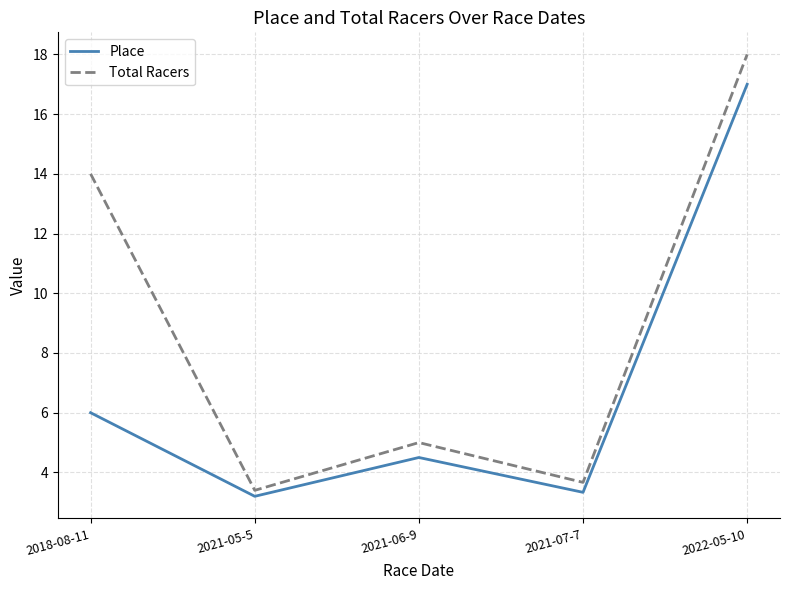

What position from the left is 2018-08-11?

1